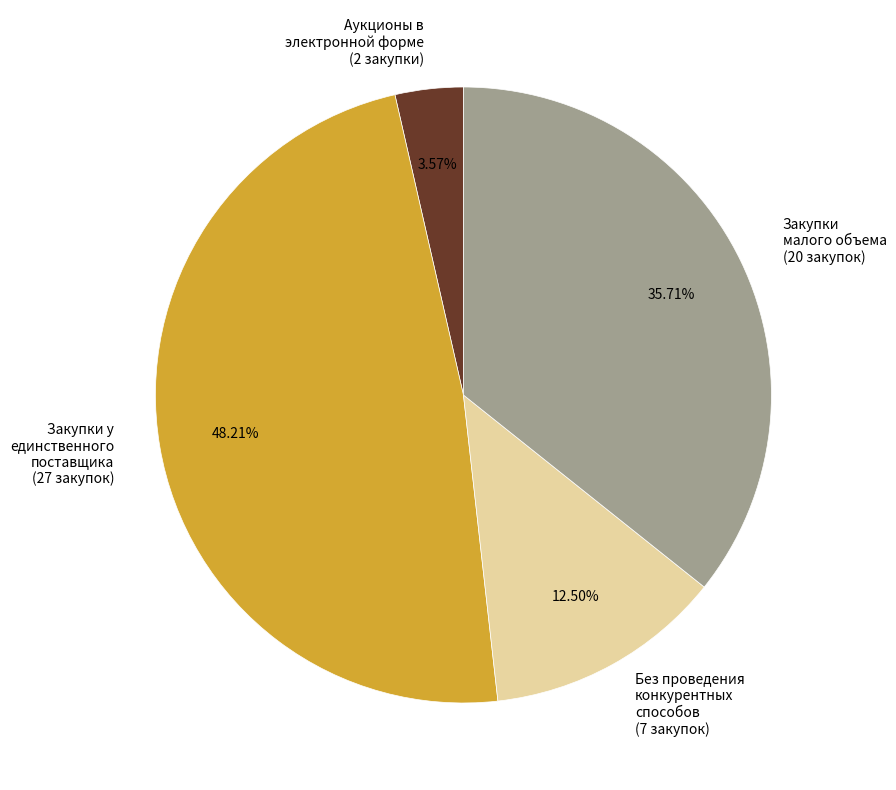

Combined, do Без проведения конкурентных способов (7 закупок) and Закупки у единственного поставщика (27 закупок) account for over 50%?

Yes